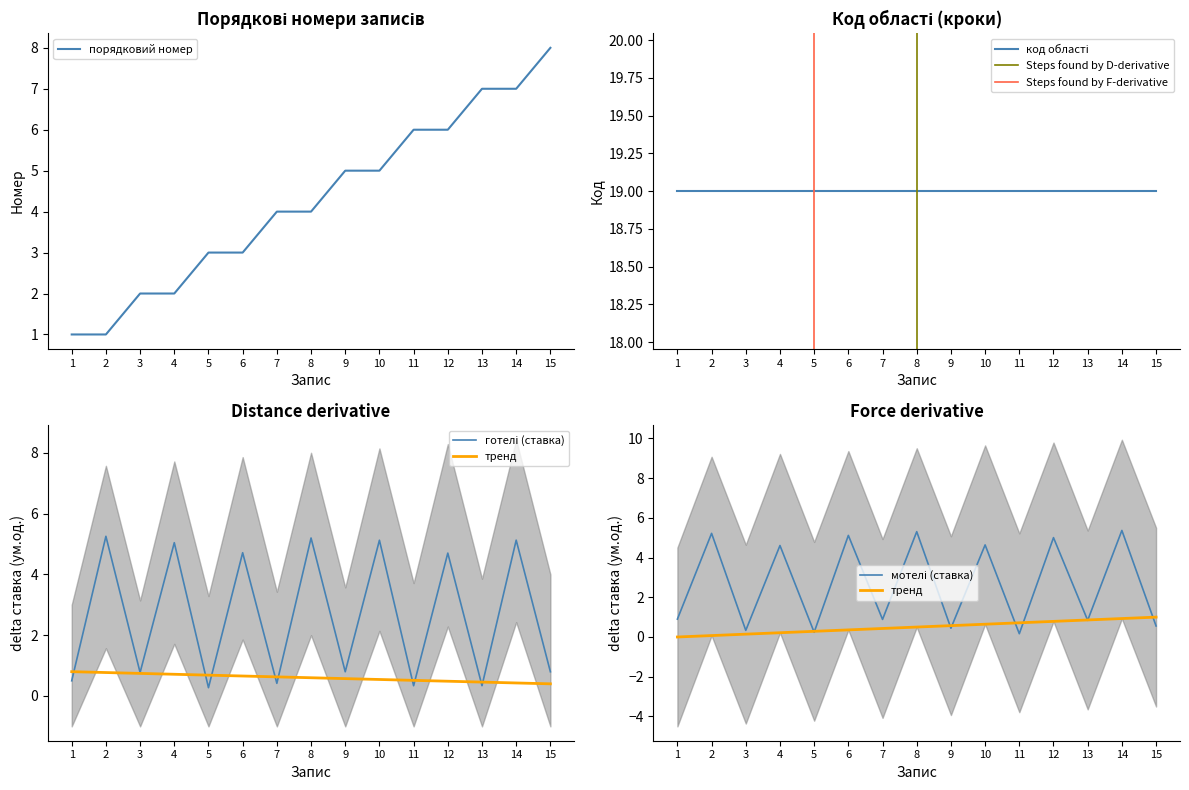

At how many categories does at least one series exceed 6?

3